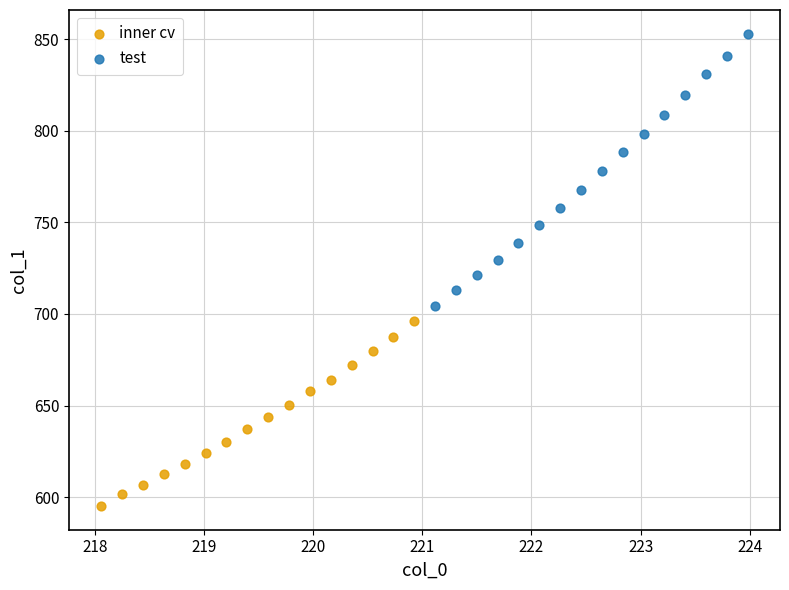

Which series reaches the minimum Y coordinate?

inner cv